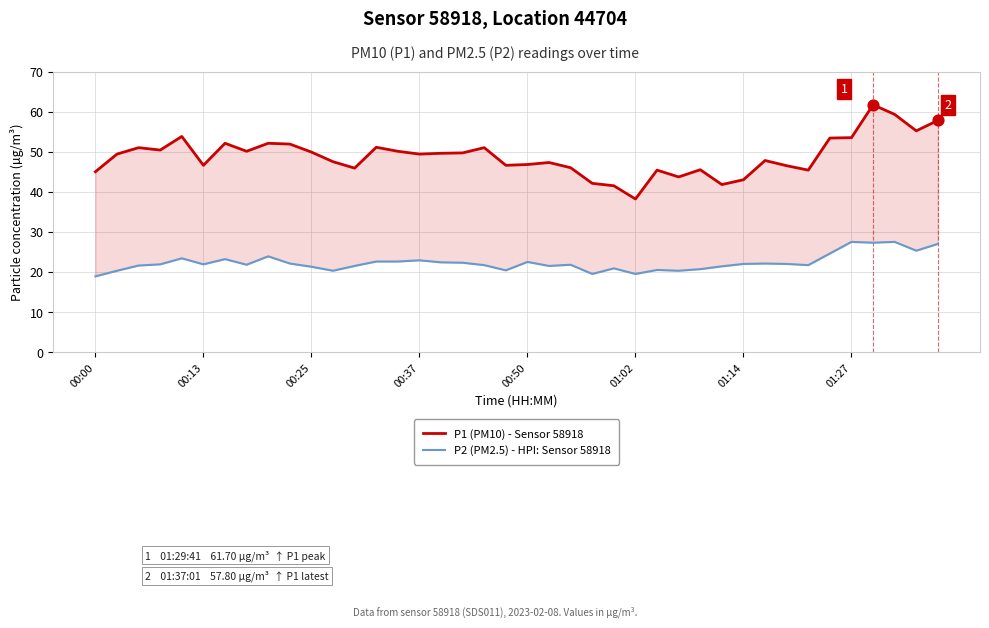

What are all the series names shown in the legend?

P1 (PM10) - Sensor 58918, P2 (PM2.5) - HPI: Sensor 58918